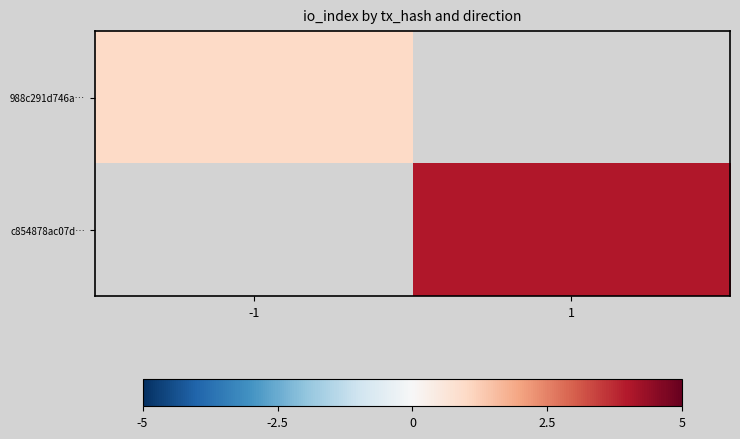

Which label corresponds to the largest value in the chart?

1